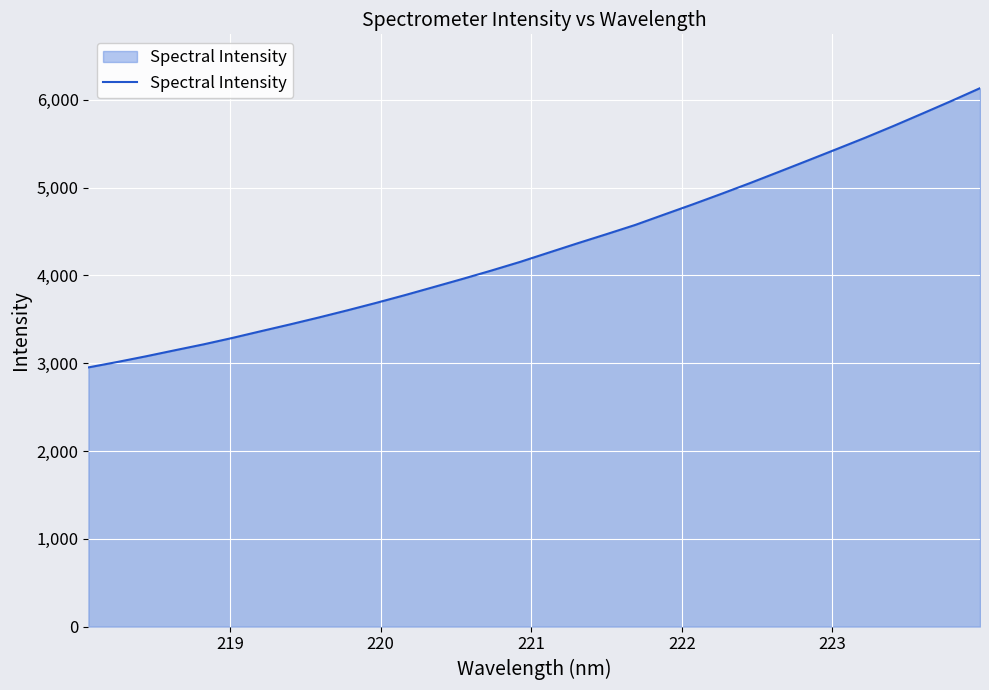

What is the greatest value displayed?

6131.6